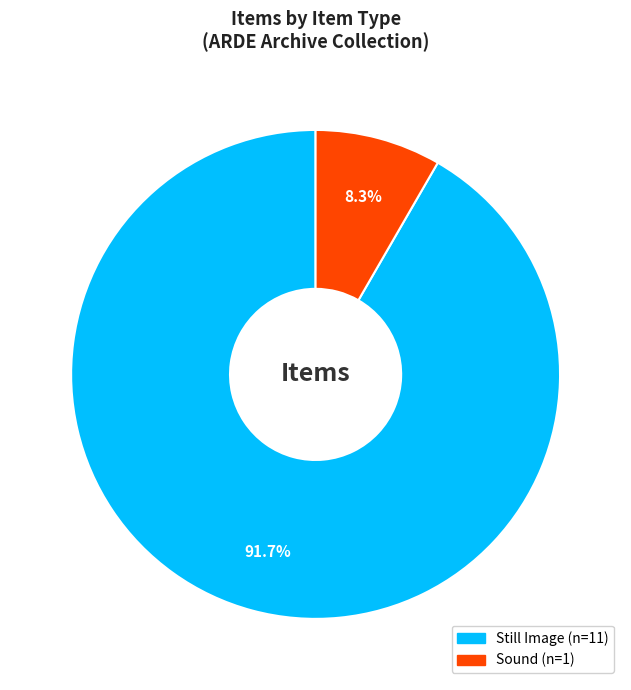

Does any single category account for the majority?

Yes